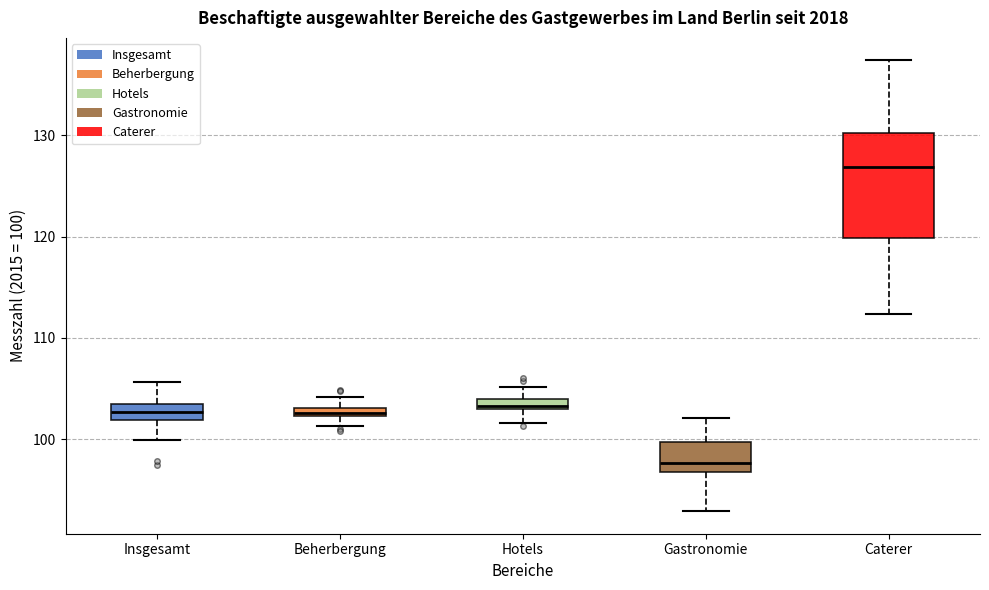

Which box has the lowest median line?

Gastronomie